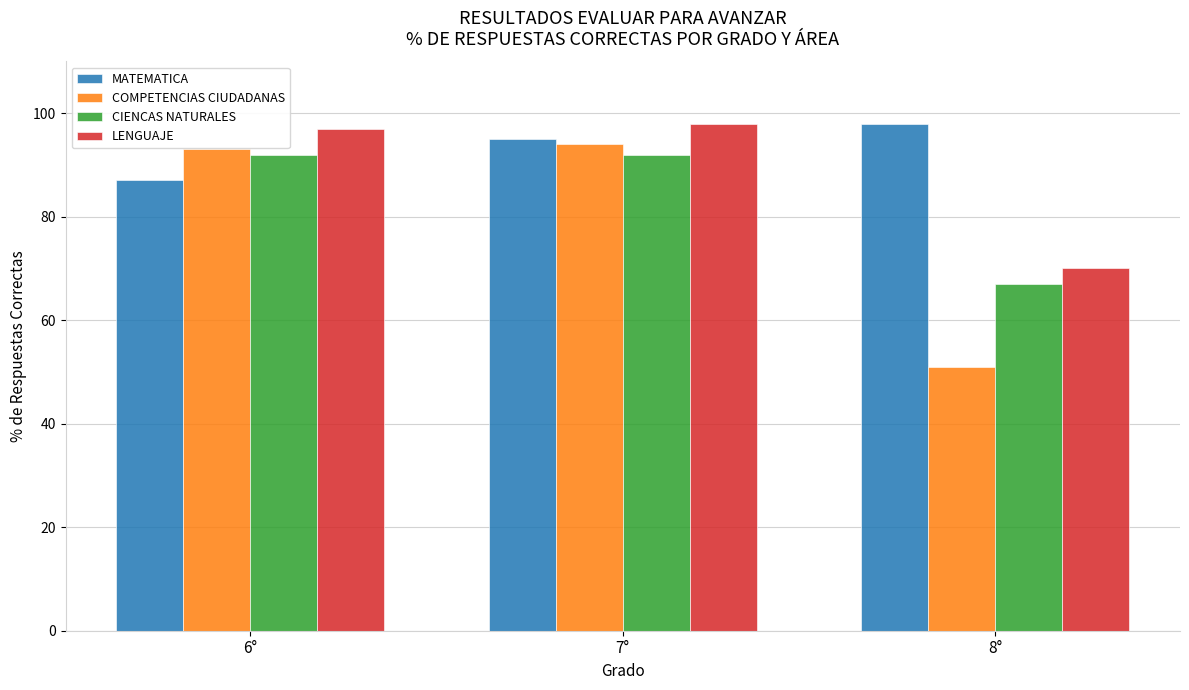

Where is CIENCAS NATURALES nearest to the value 79?

8°